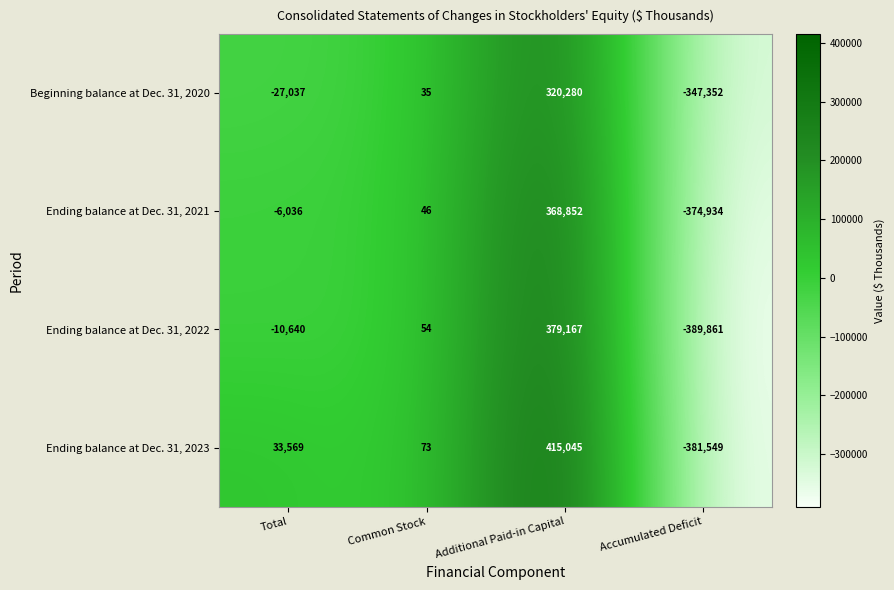

Rank the series by their maximum value, from lowest to highest.

Beginning balance at Dec. 31, 2020, Ending balance at Dec. 31, 2021, Ending balance at Dec. 31, 2022, Ending balance at Dec. 31, 2023